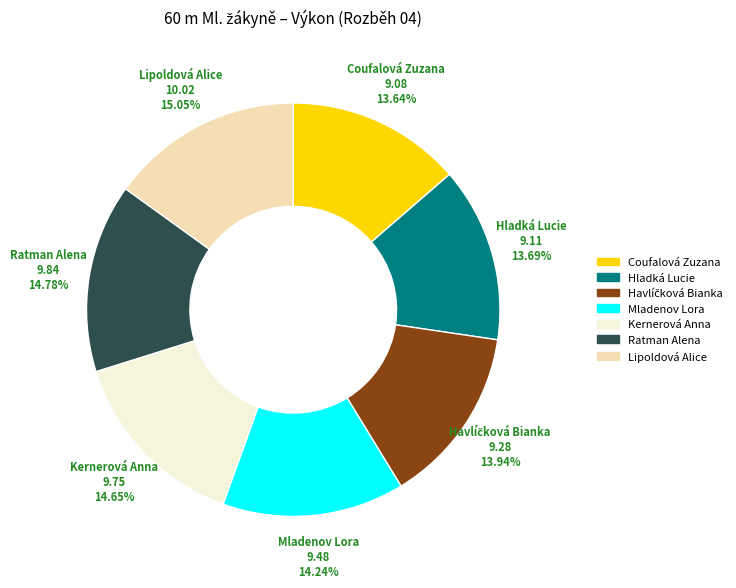

Is there any slice that represents more than half of the pie?

No